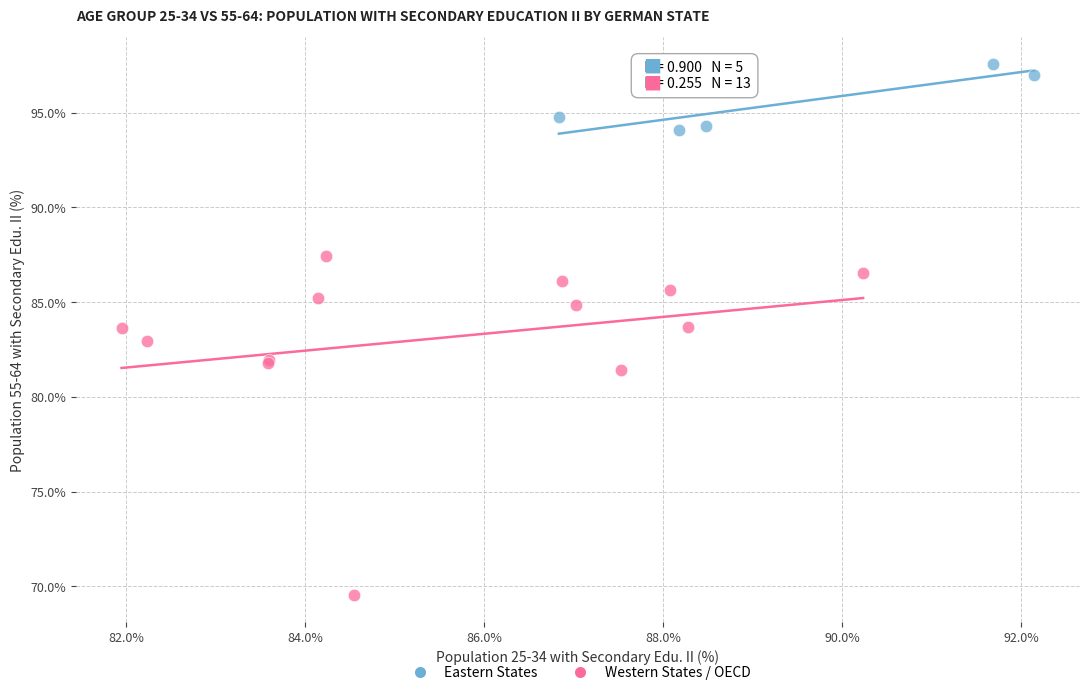

Which series reaches the minimum Y coordinate?

Western States / OECD